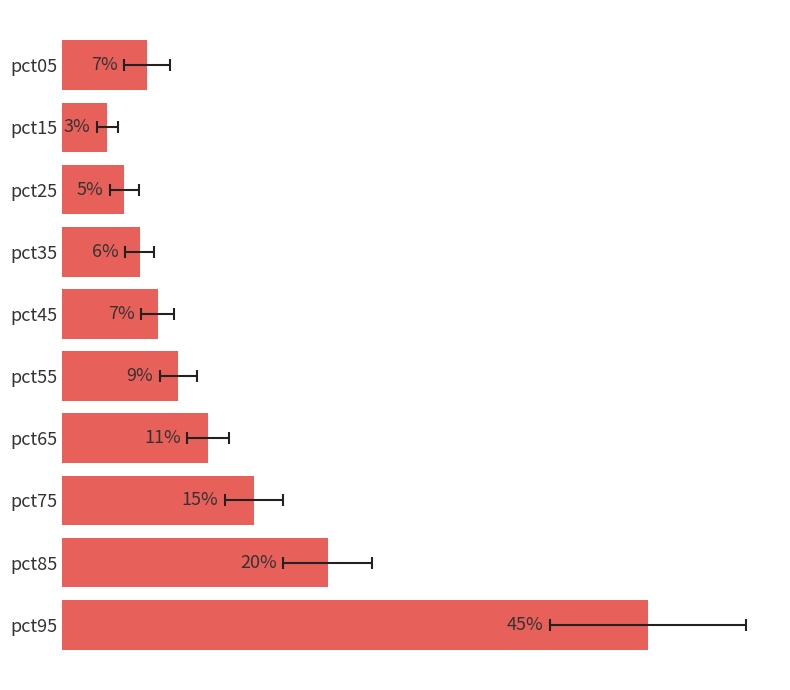

Is it true that the value at pct85 is 0.2?

True